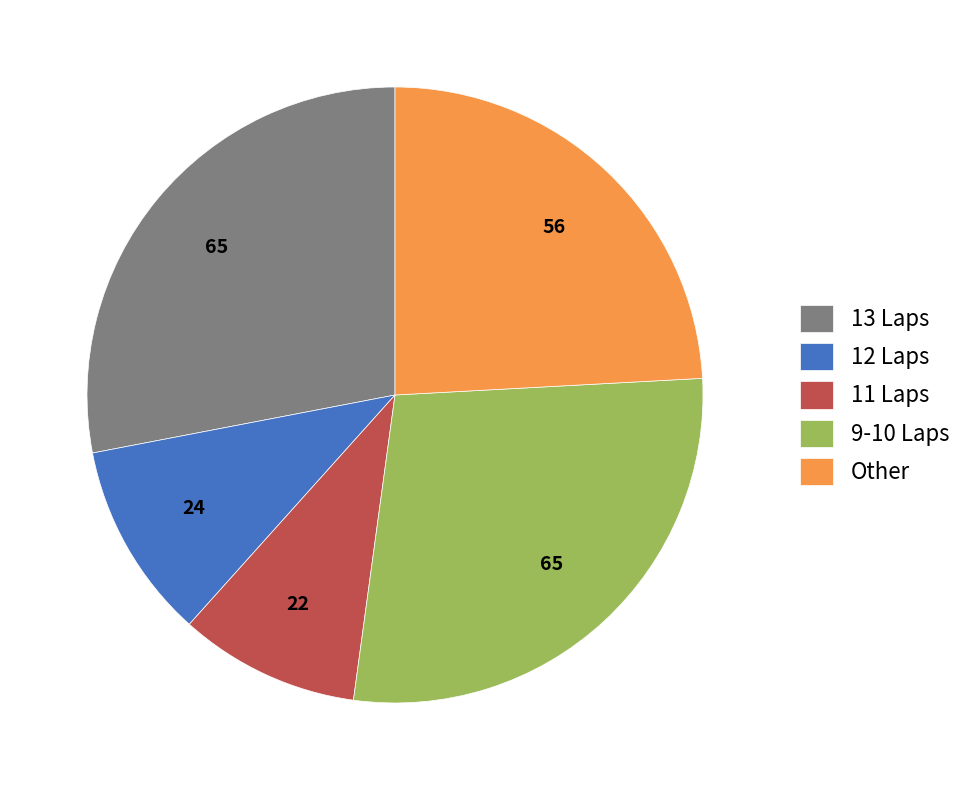

How many segments does this pie chart have?

5